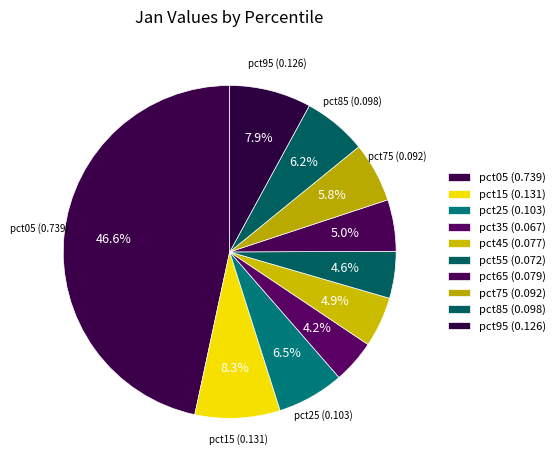

How much of the chart is everything except pct15?

91.7%